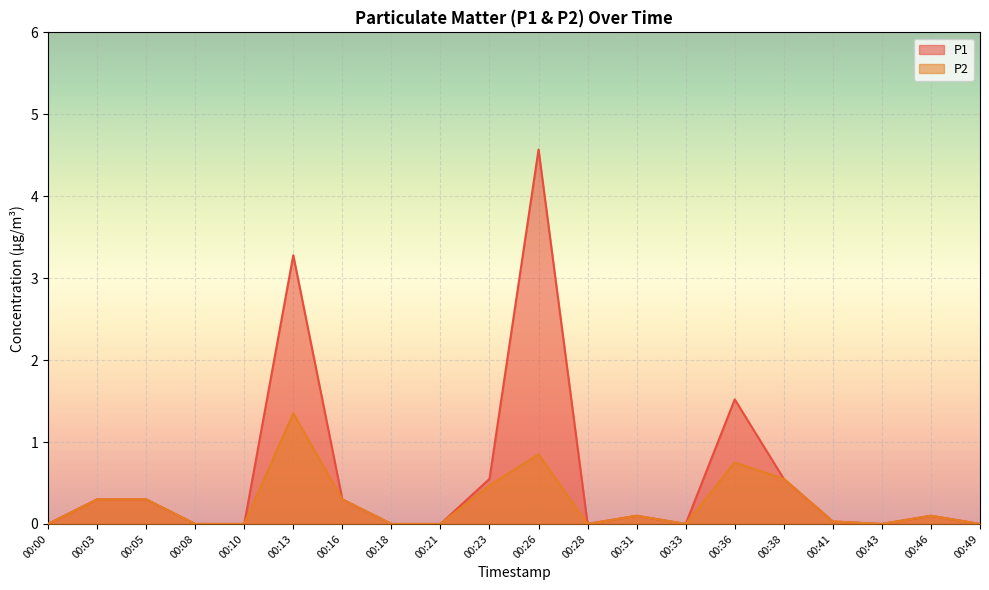

What is the value of the P1 point at the 7th from the left?

0.3